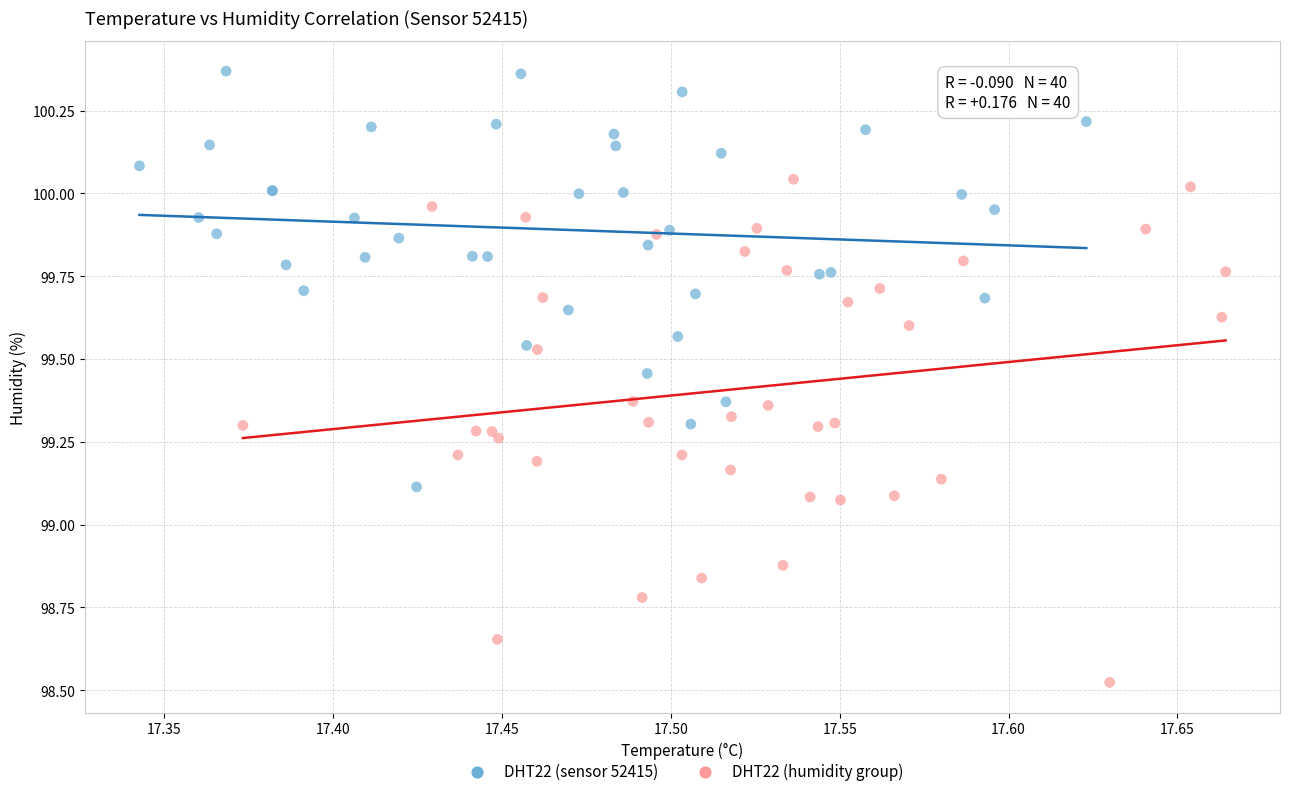

Which series reaches the maximum Y coordinate?

DHT22 (sensor 52415)